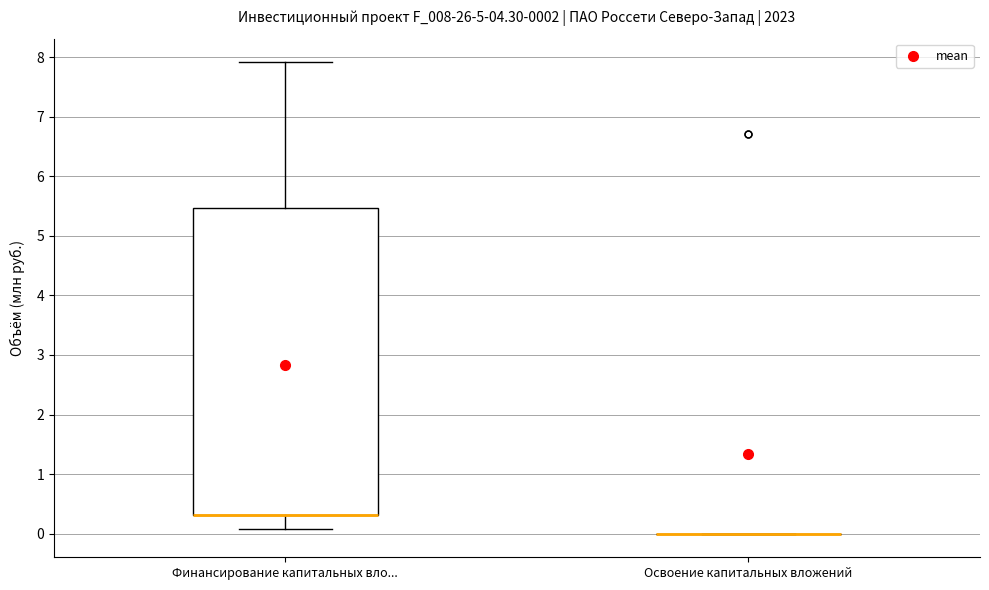

Reading left to right, read every box against the y-axis: the position of its median line, the range the box covers, and the ends of its whiskers. The values are not printed on the chart, so give them approximately, as read against the axis.

Финансирование капитальных вло...: median 0.3 (drawn on the box's lower edge), box 0.3 to 5.5, whiskers 0.1 to 7.9
Освоение капитальных вложений: box collapsed to a line at 0.0, whiskers 0.0 to 0.0